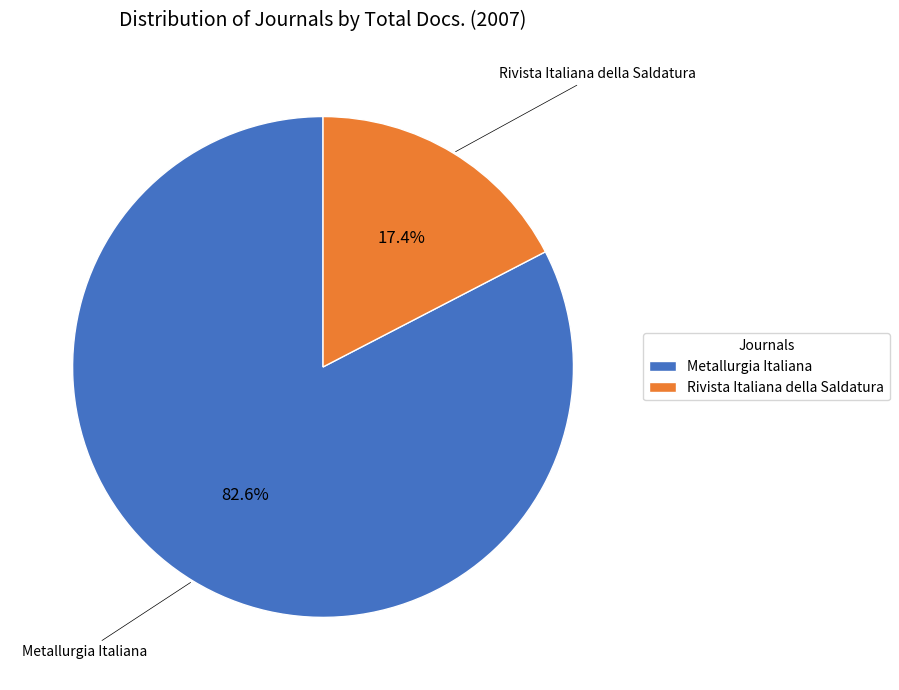

What percentage do Metallurgia Italiana and Rivista Italiana della Saldatura together represent?

100.0%